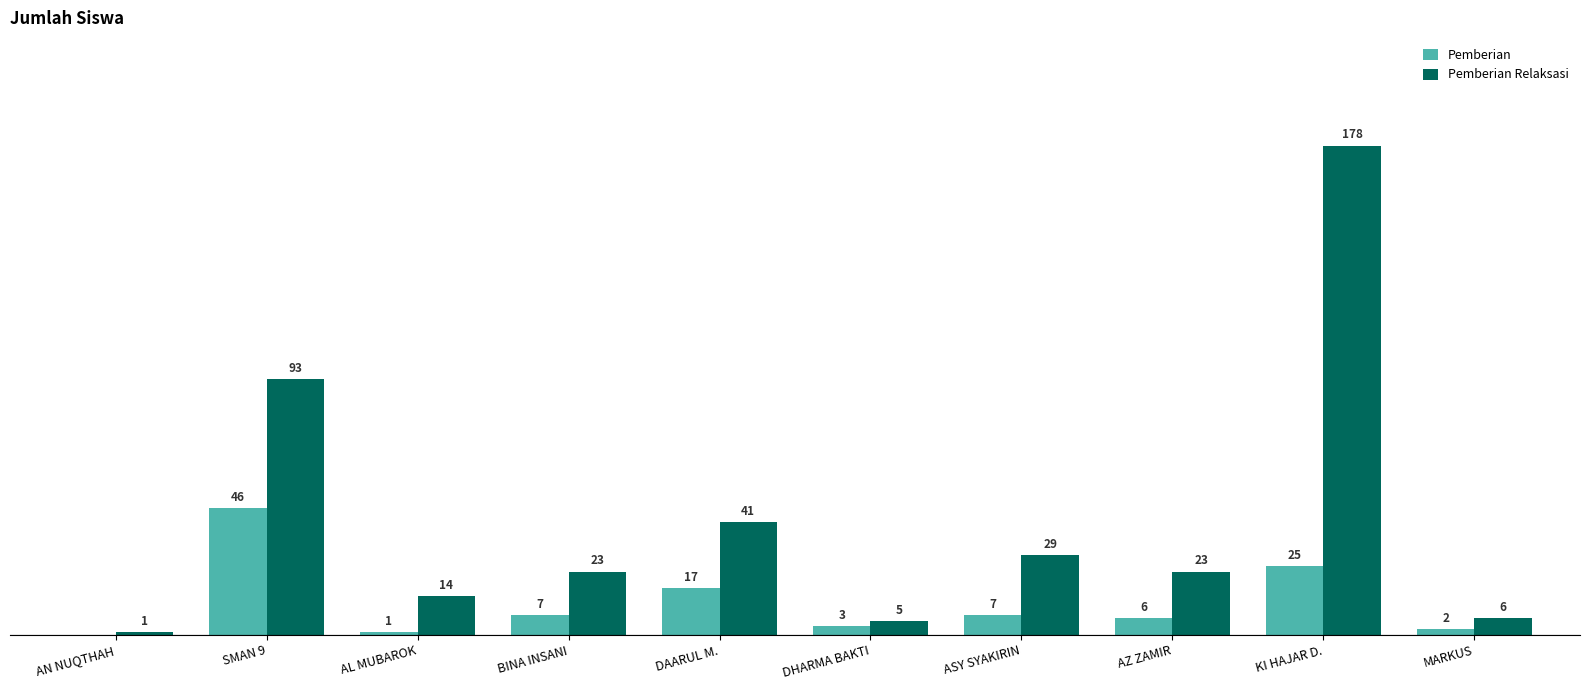

Which series has the largest total across all categories?

Pemberian Relaksasi